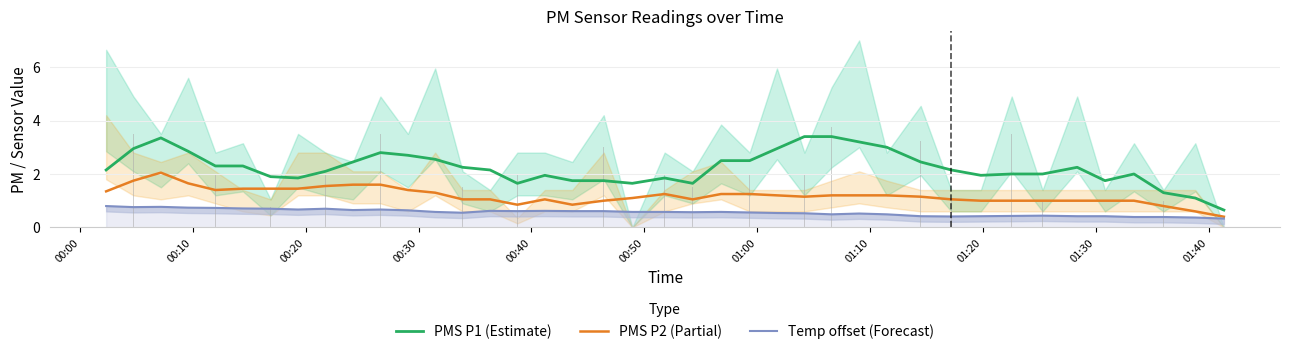

What value does the Temp offset (Forecast) series have at 00:40?

0.7